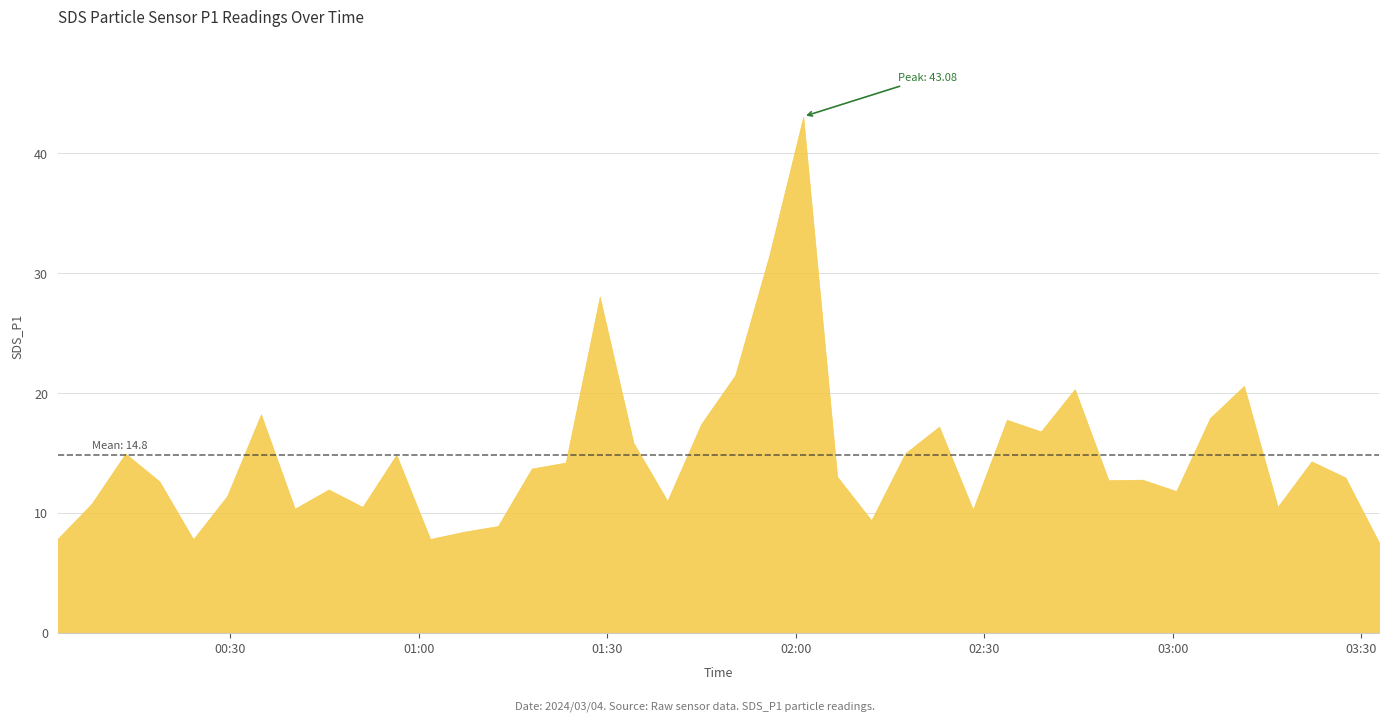

Reading left to right, list all the values displayed in this chart.

0=7.8	1=10.8	2=14.9	3=12.6	4=7.8	5=11.4	6=18.2	7=10.3	8=11.9	9=10.5	10=14.8	11=7.8	12=8.4	13=8.9	14=13.7	15=14.2	16=28.1	17=15.8	18=11.0	19=17.4	20=21.5	21=31.5	22=43.1	23=13.0	24=9.4	25=15.0	26=17.2	27=10.3	28=17.8	29=16.8	30=20.3	31=12.7	32=12.8	33=11.8	34=17.9	35=20.6	36=10.5	37=14.3	38=12.9	39=7.5